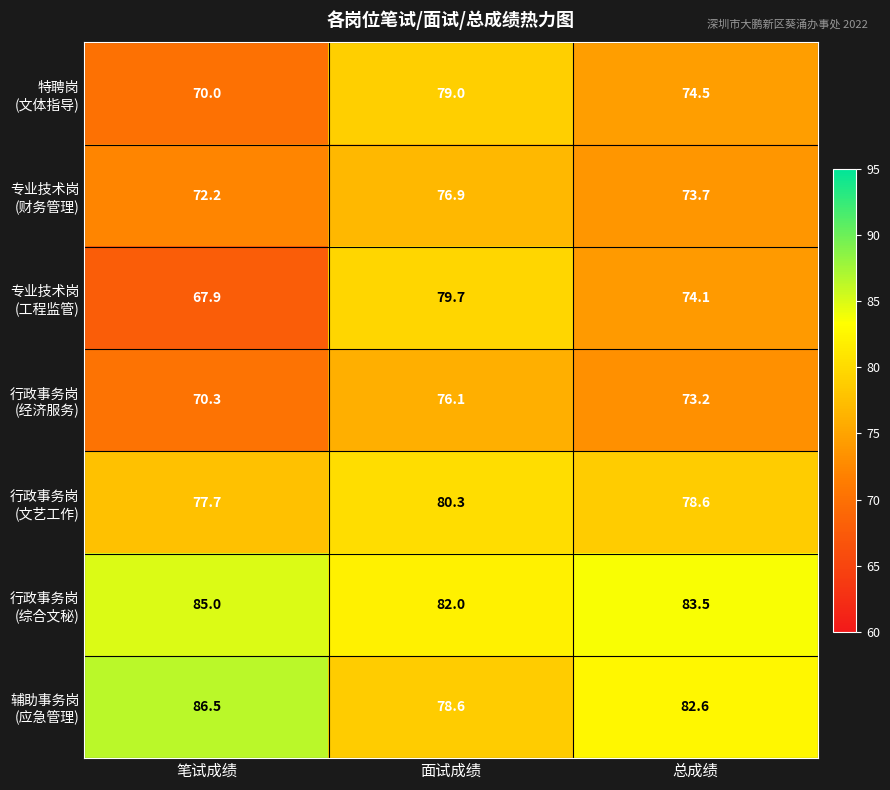

What is the difference between the highest and lowest values at 笔试成绩?

18.6